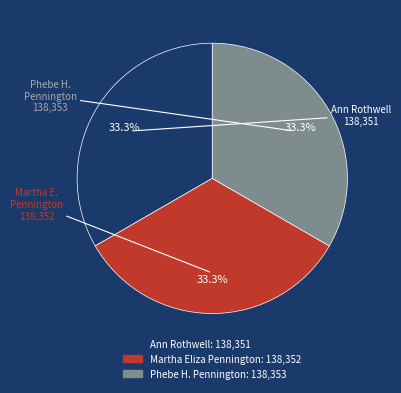

Is there a majority slice in this chart?

No